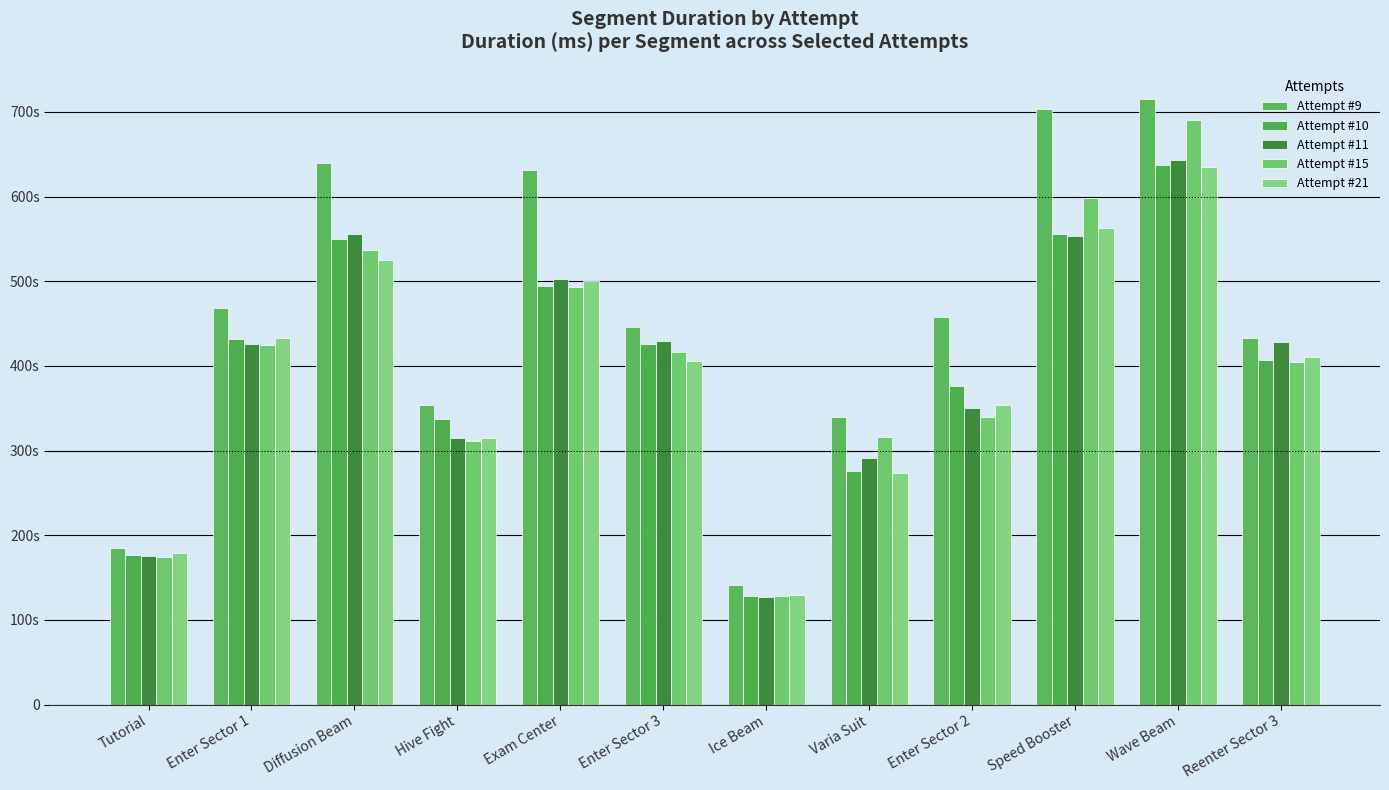

Which category has the highest value across all series?

Wave Beam